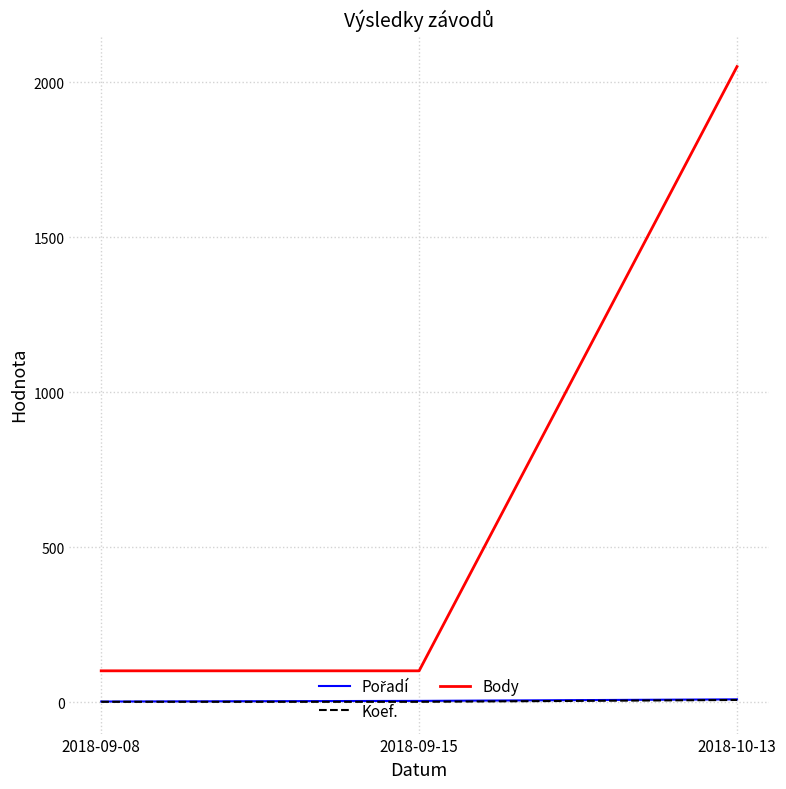

Which category has the highest value in the Body series?

2018-10-13